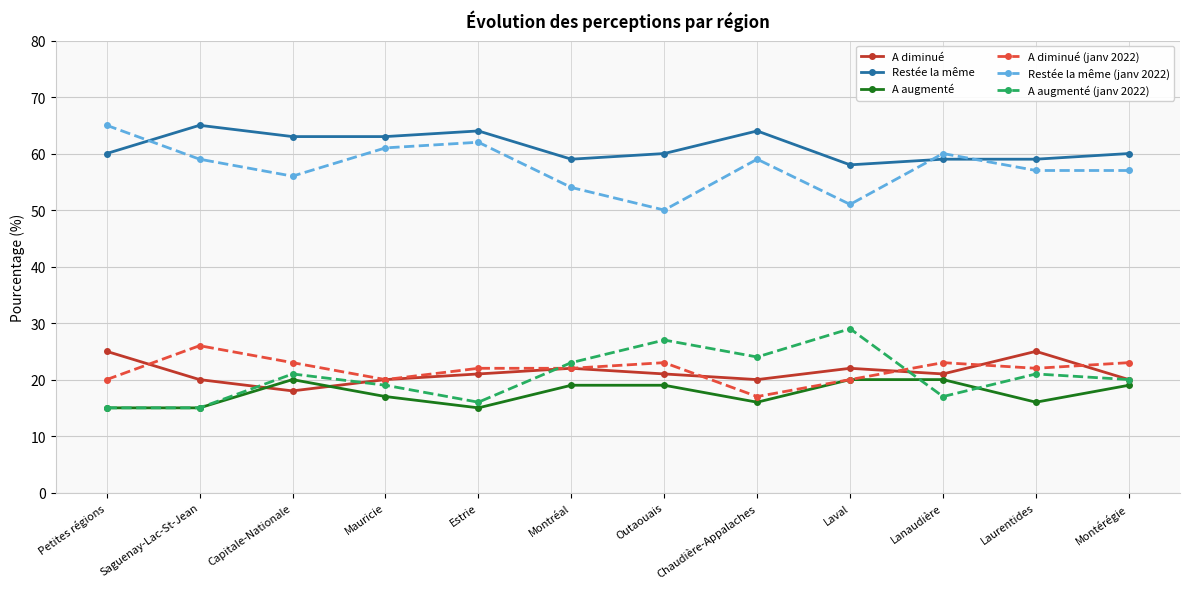

What are all the series names shown in the legend?

A diminué, Restée la même, A augmenté, A diminué (janv 2022), Restée la même (janv 2022), A augmenté (janv 2022)